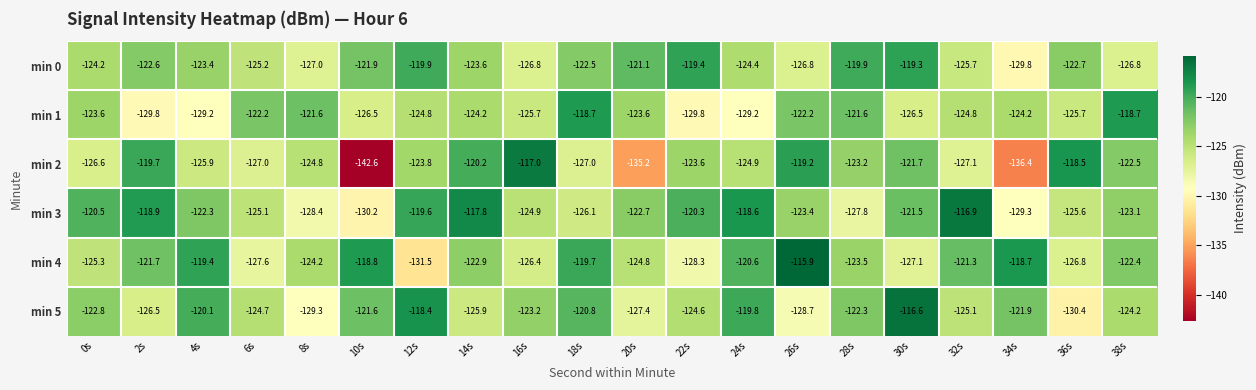

Which series changed the most between 16s and 24s?

min 2